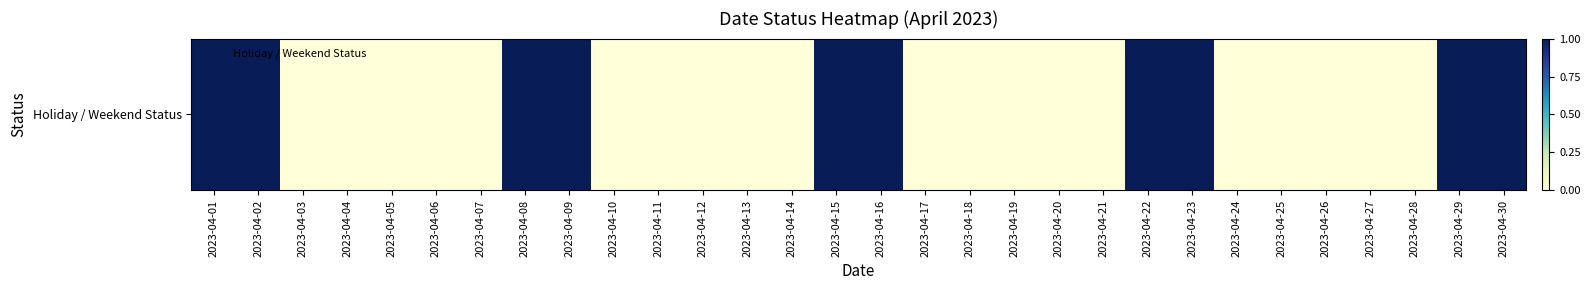

What is the difference between the values at 2023-04-03 and 2023-04-23?

1